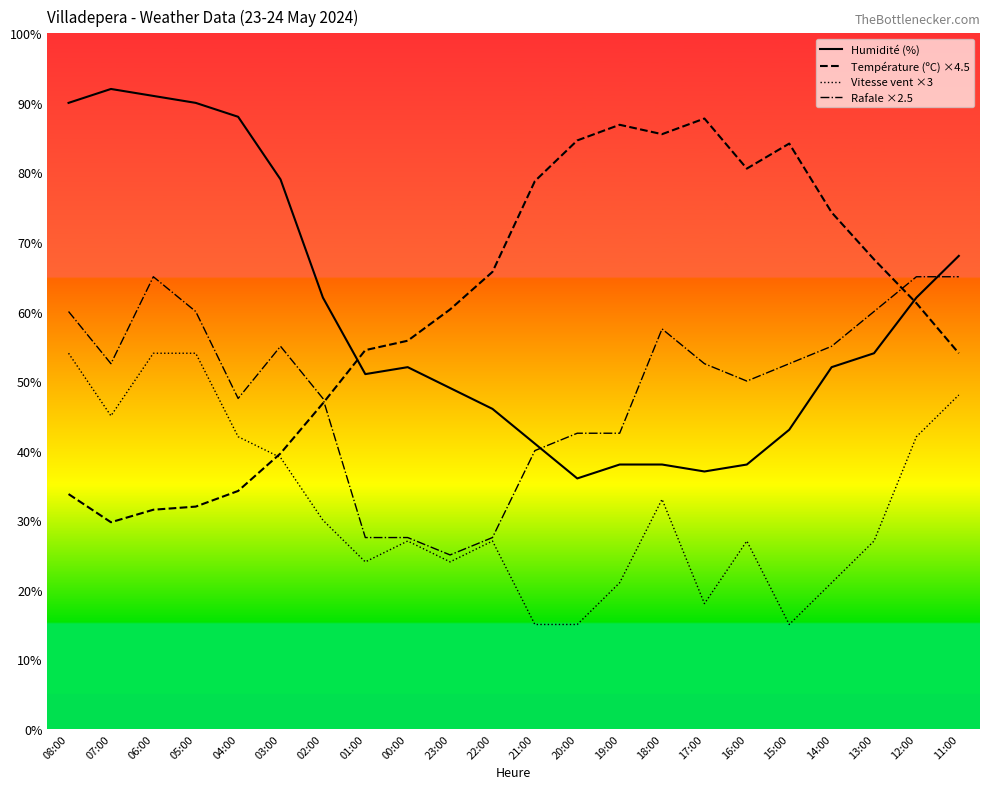

What is the minimum value shown in the chart?

15.0